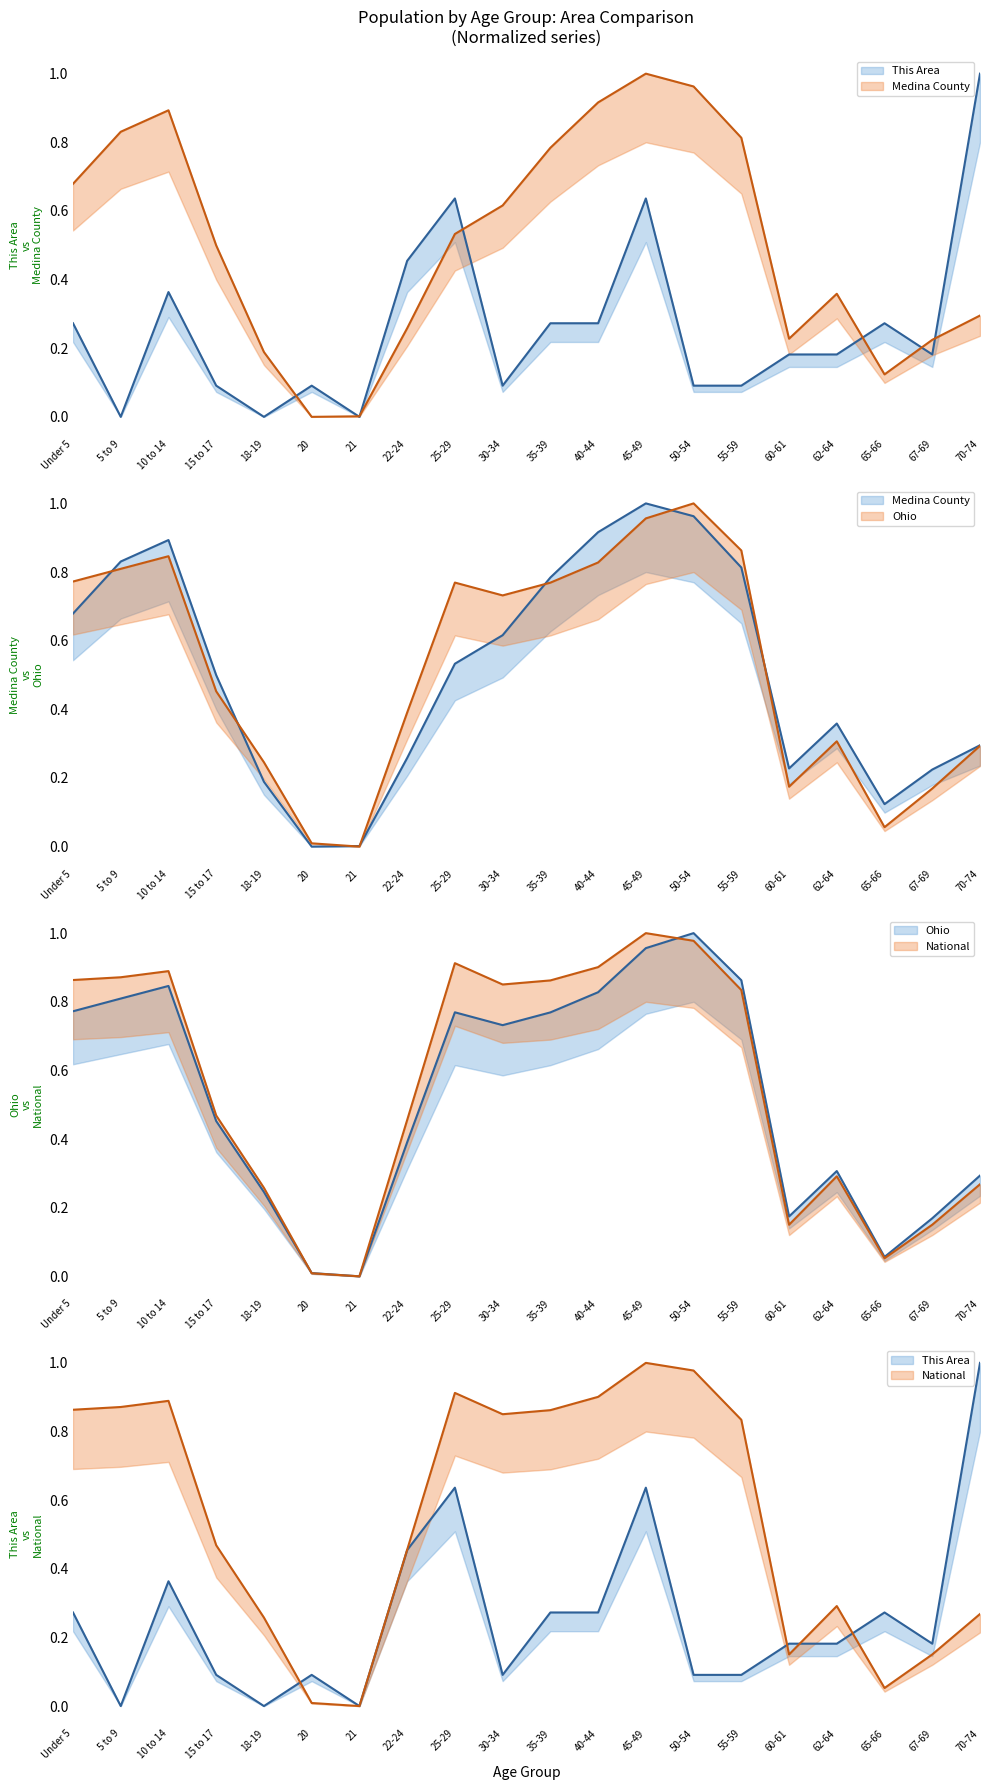

Which category has the highest value across all series?

70-74